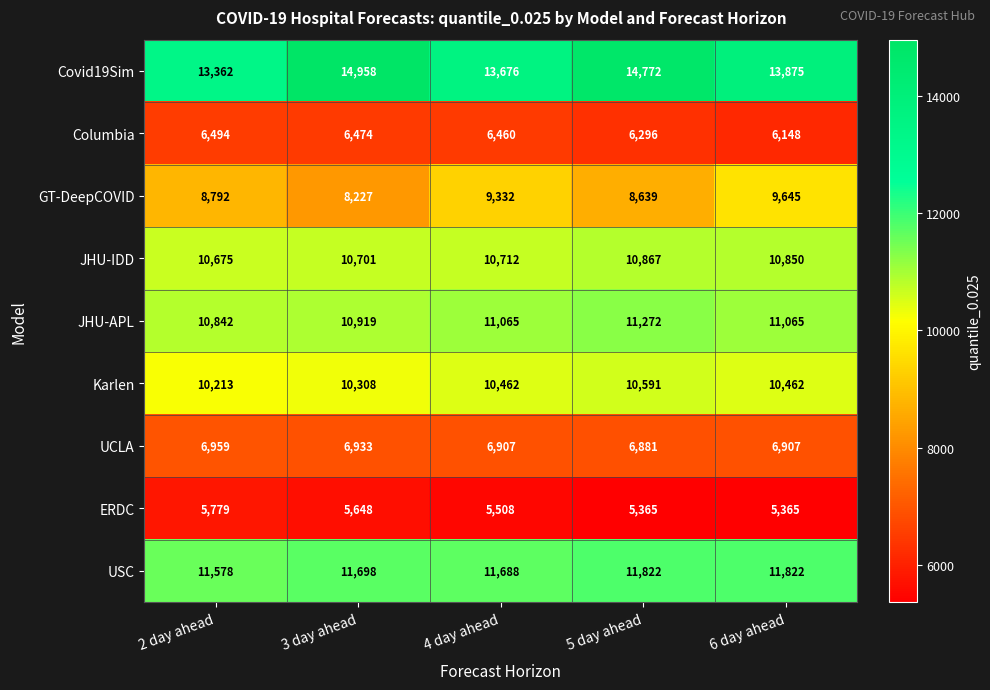

Rank the series by their maximum value, from highest to lowest.

Covid19Sim, USC, JHU-APL, JHU-IDD, Karlen, GT-DeepCOVID, UCLA, Columbia, ERDC